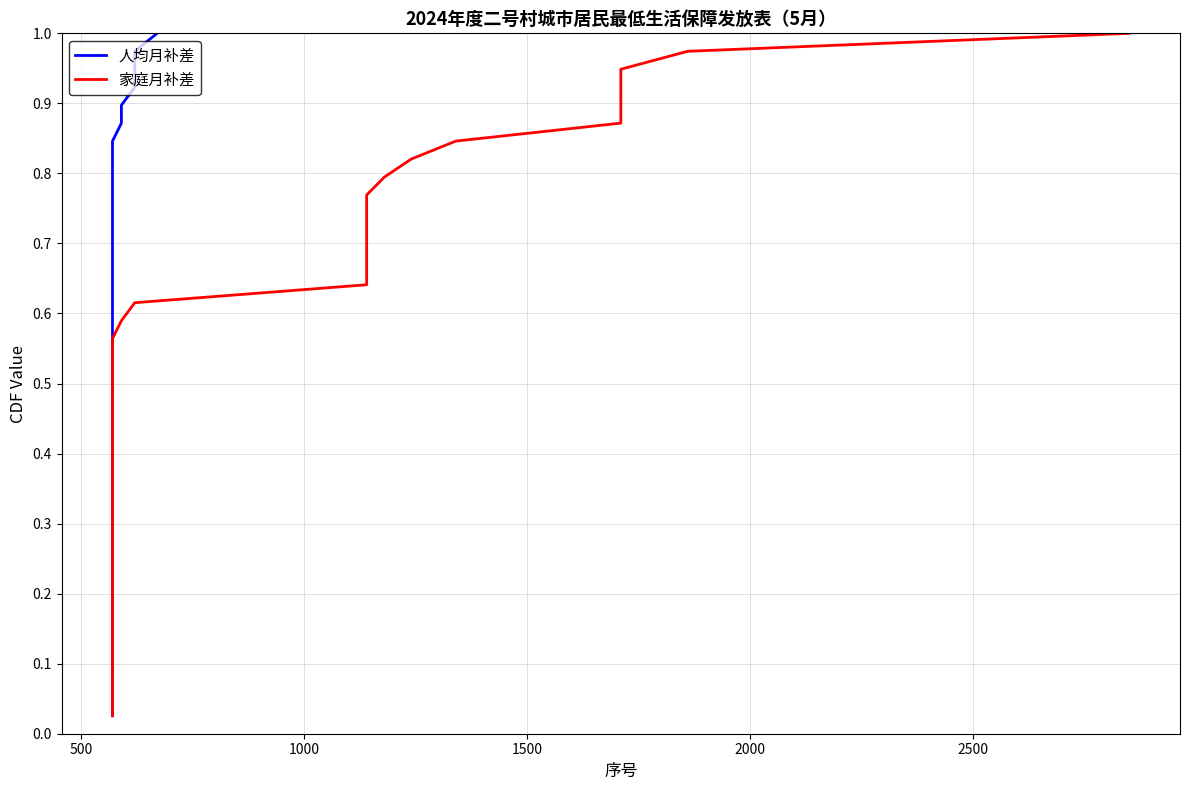

True or false: 人均月补差 and 家庭月补差 intersect in this chart.

False